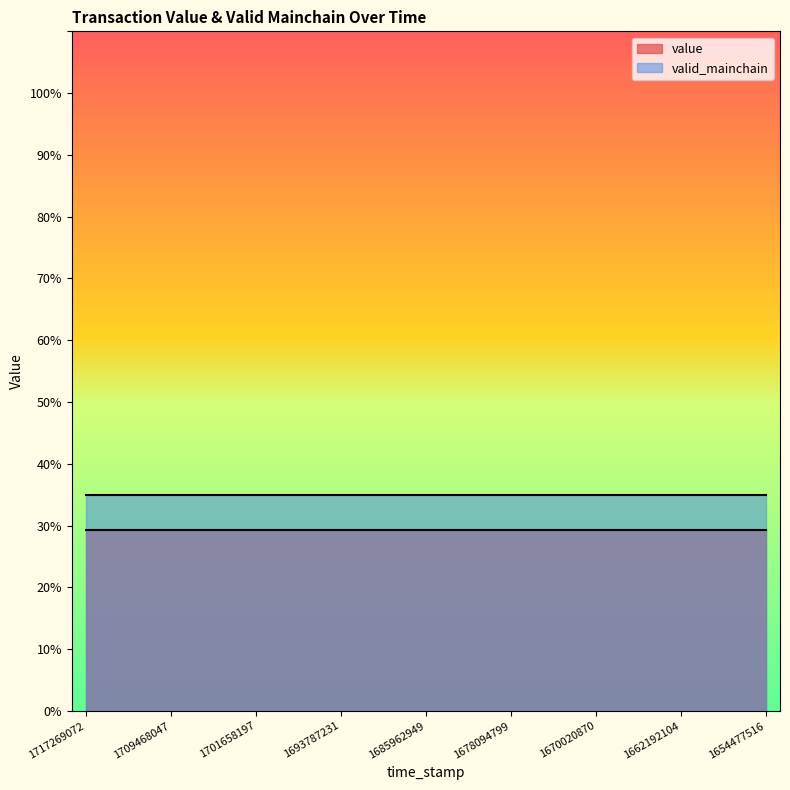

What is the highest value of the value series?

0.3